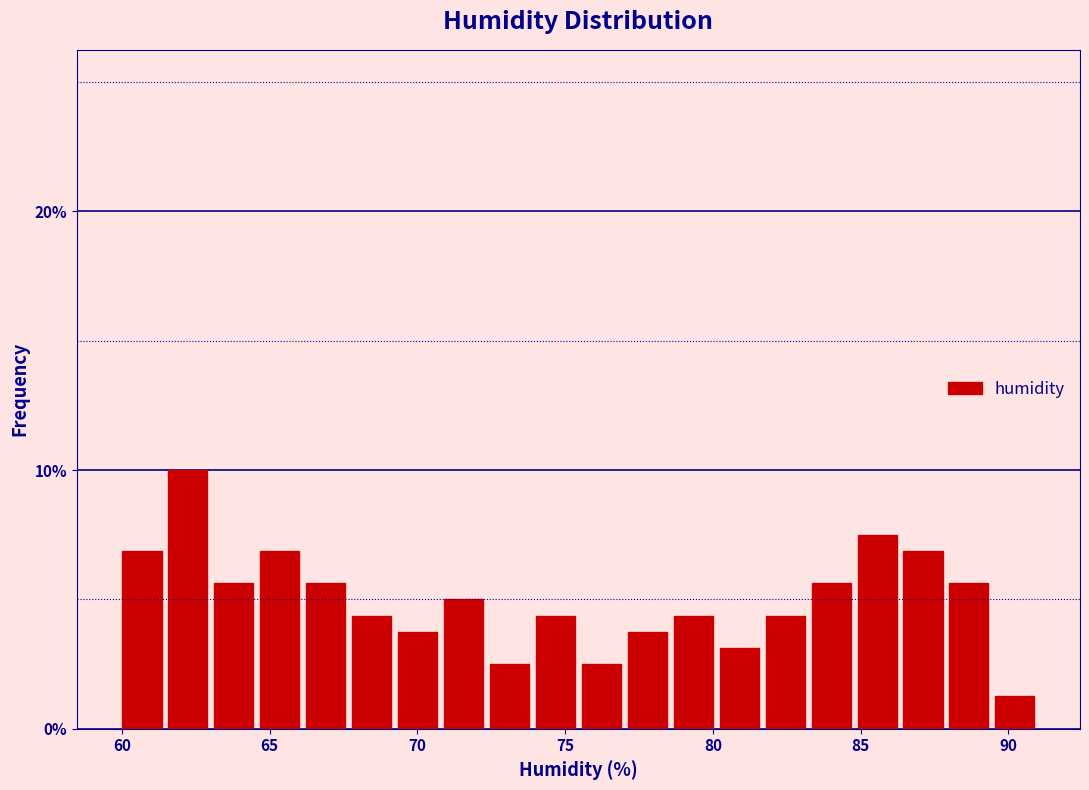

Read against the x-axis, roughly where is the centre of the tallest bar?

62.0